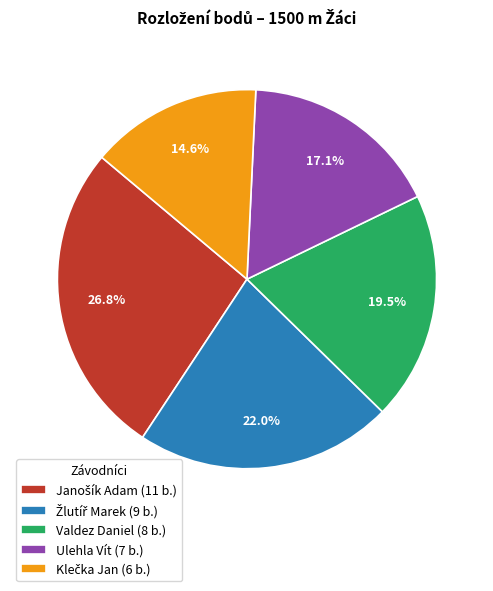

Does any single category account for the majority?

No